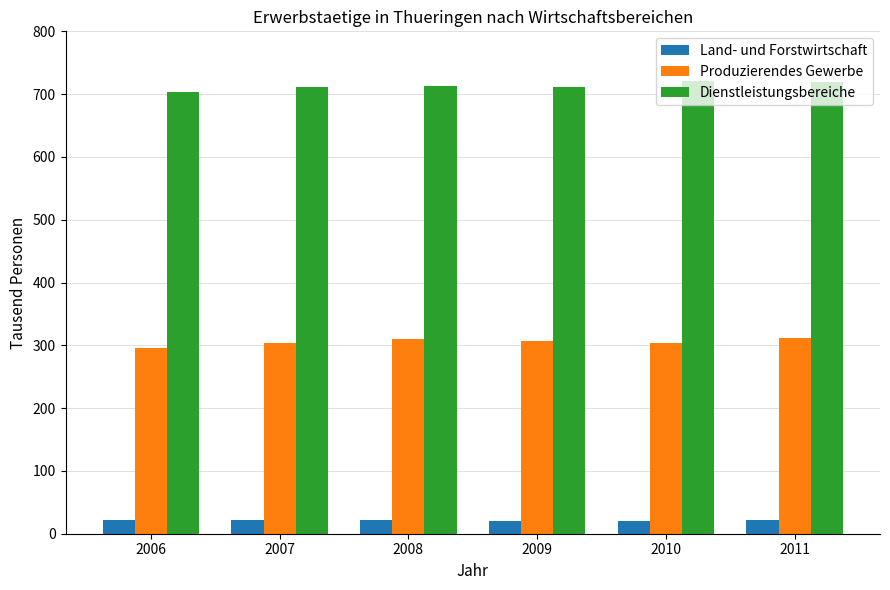

How many data points in Produzierendes Gewerbe are above 306?

3